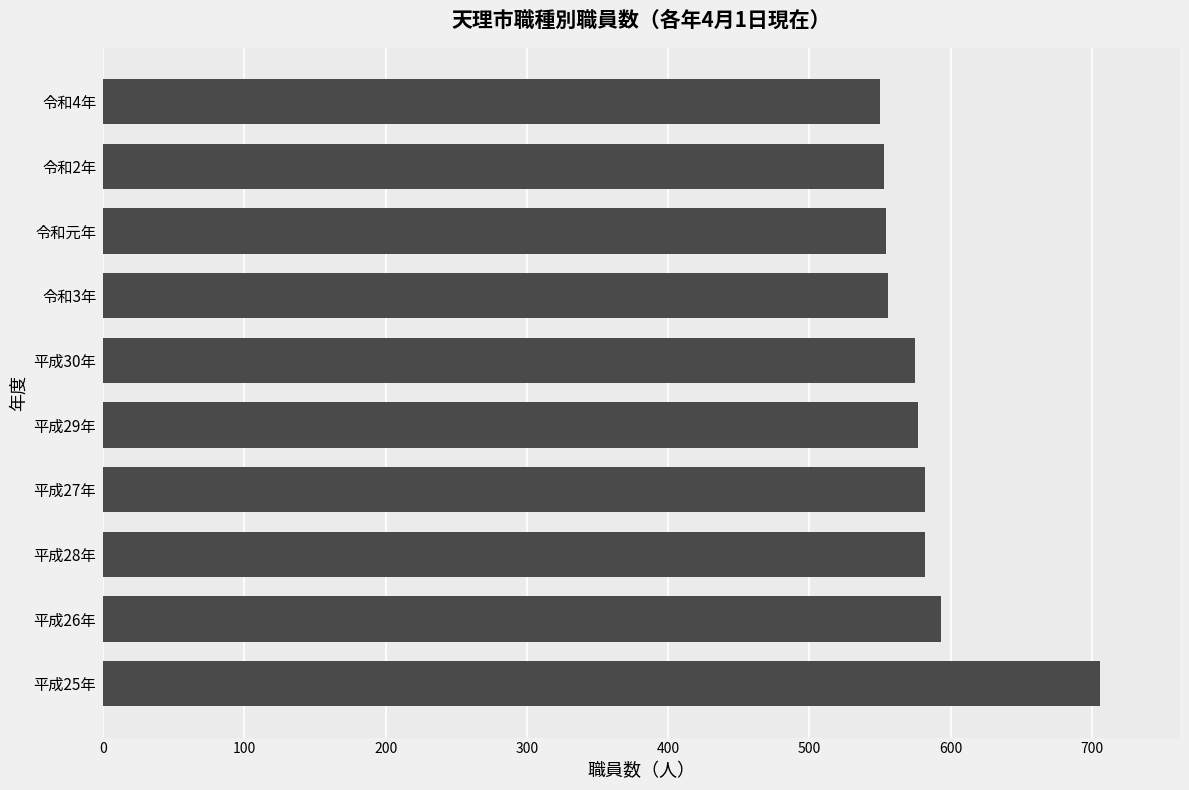

Which has a higher value, 平成25年 or 平成26年?

平成25年